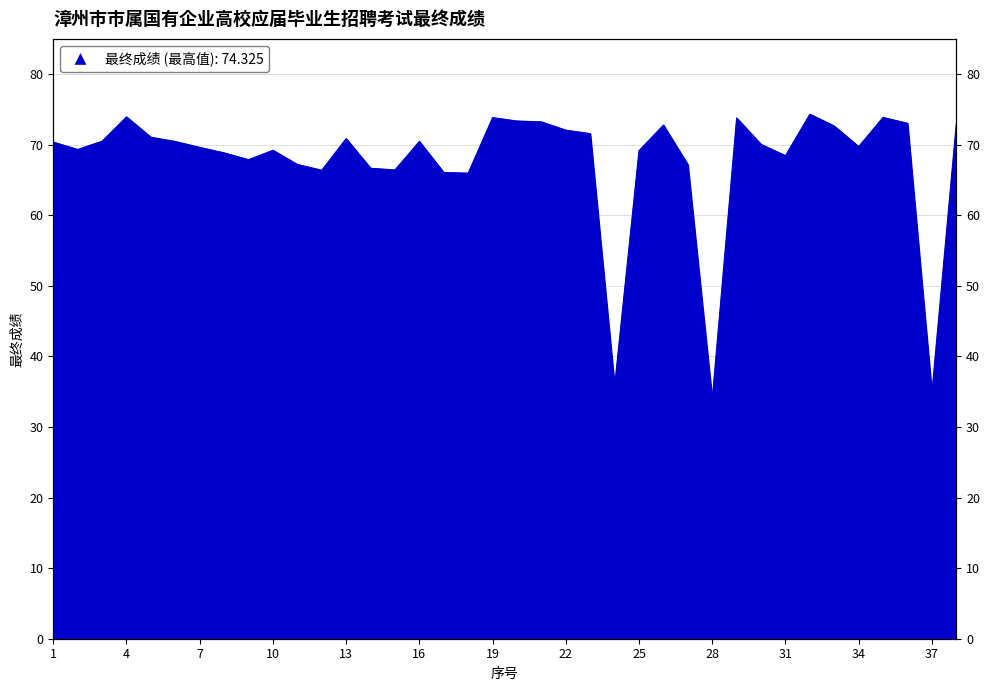

What is the sum of all values?

2568.0